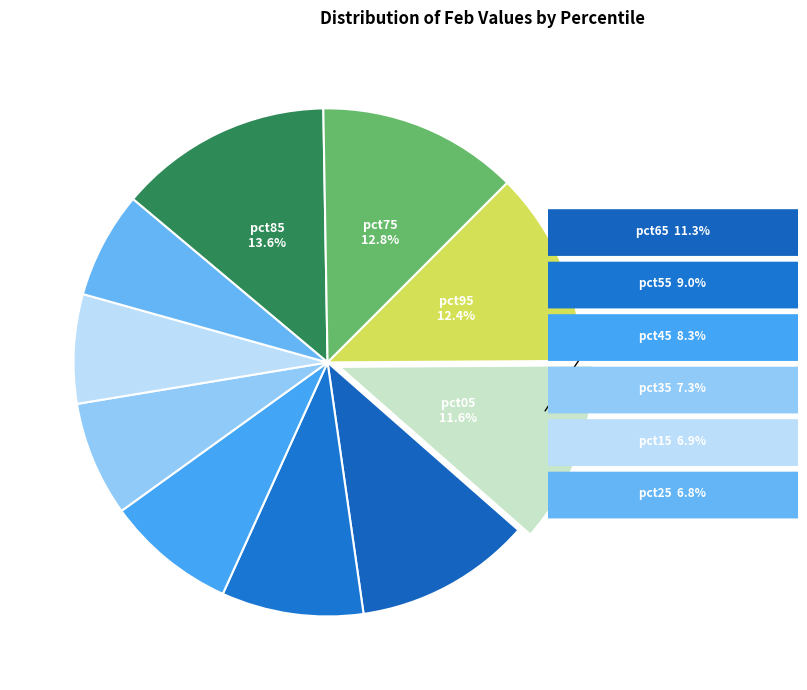

Which slice is the smallest?

pct25